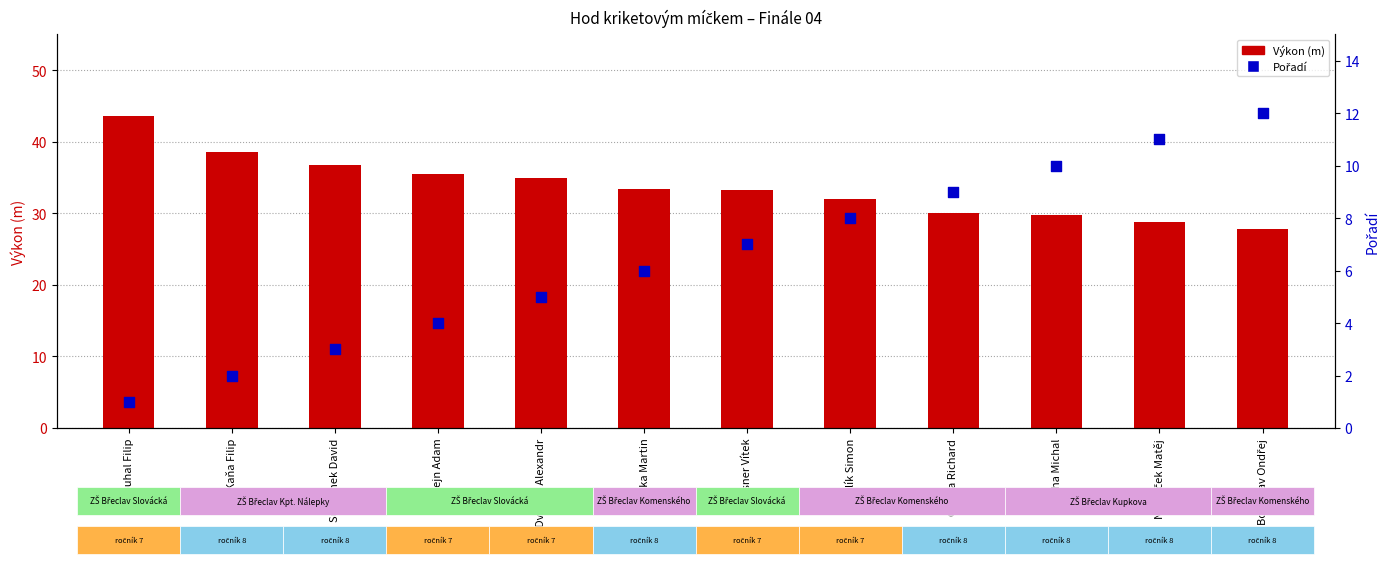

At which category is the sum across all series the highest?

Strouhal Filip